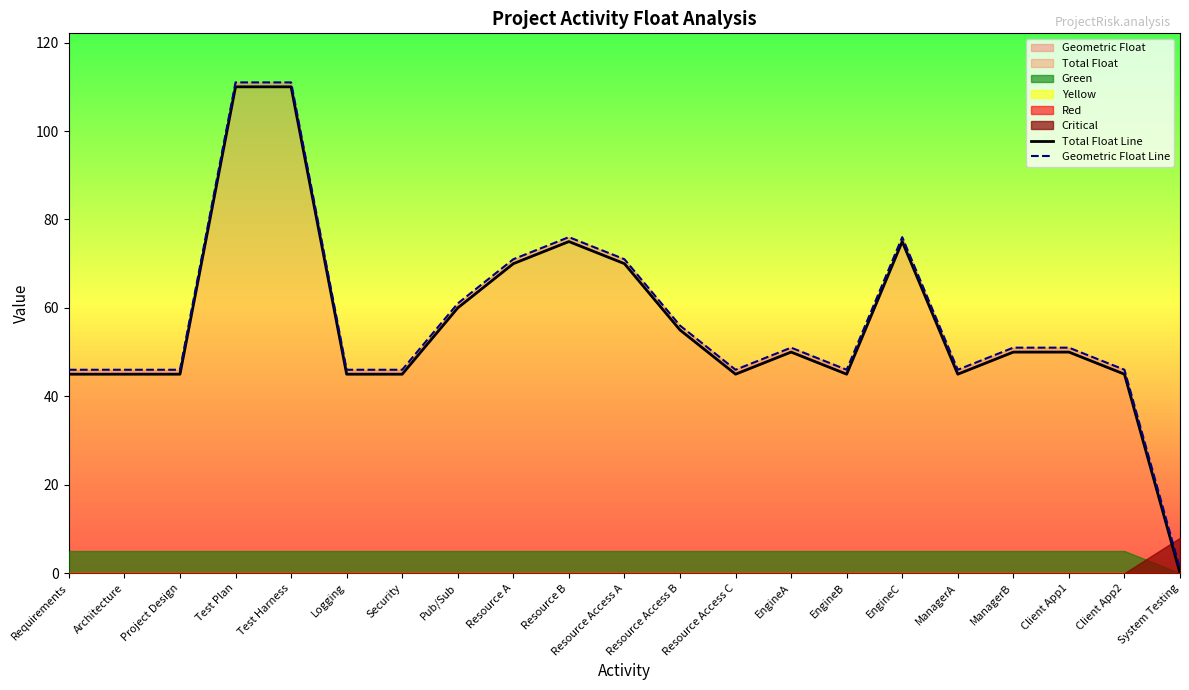

Where does the Geometric Float Line series first go above 51?

Test Plan